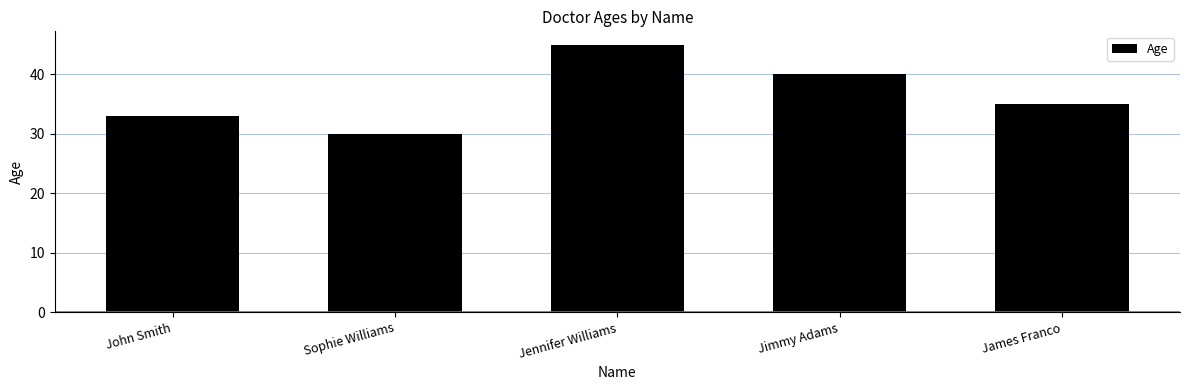

What is the average value?

37